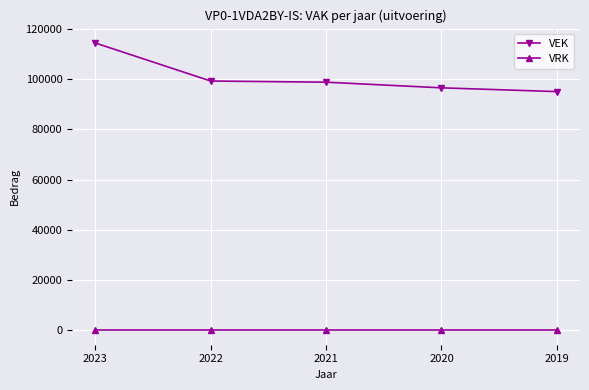

What is the average value of the VEK series?

100827